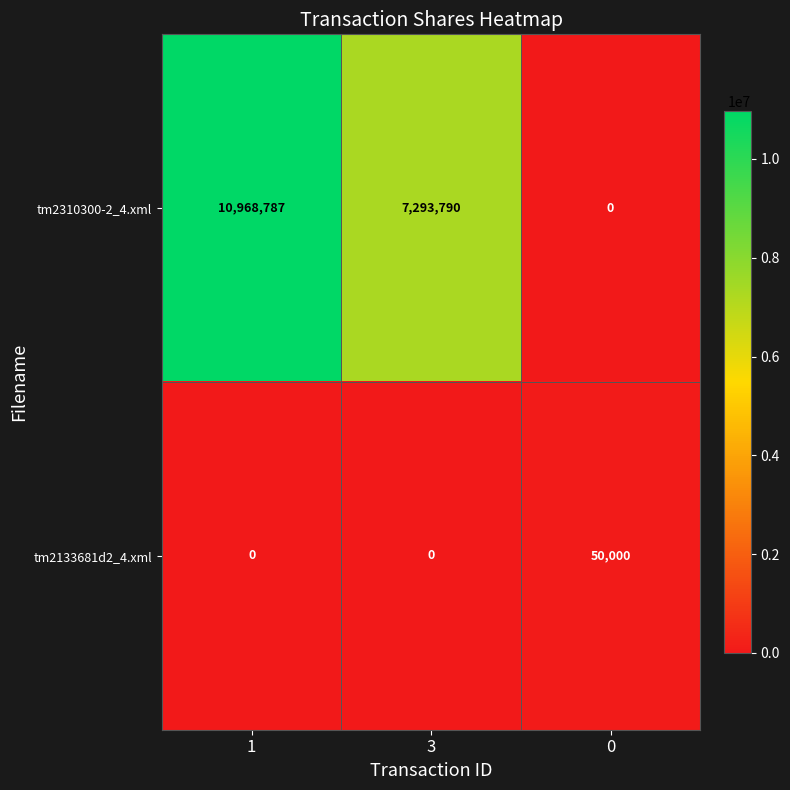

What is the difference between the maximum and second lowest values in the tm2310300-2_4.xml series?

3674997